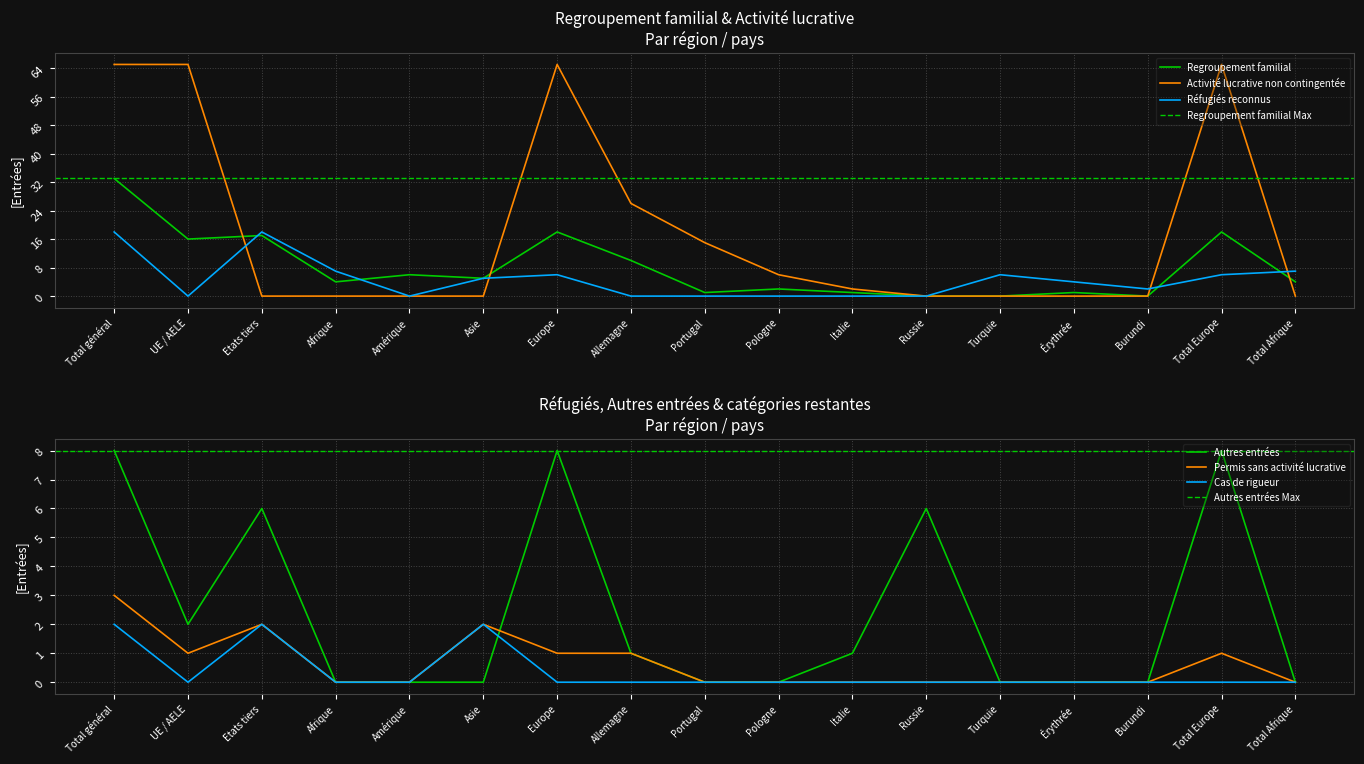

At Allemagne, list the series in order from largest to smallest.

Activité lucrative non contingentée, Regroupement familial, Autres entrées, Permis sans activité lucrative, Réfugiés reconnus, Cas de rigueur